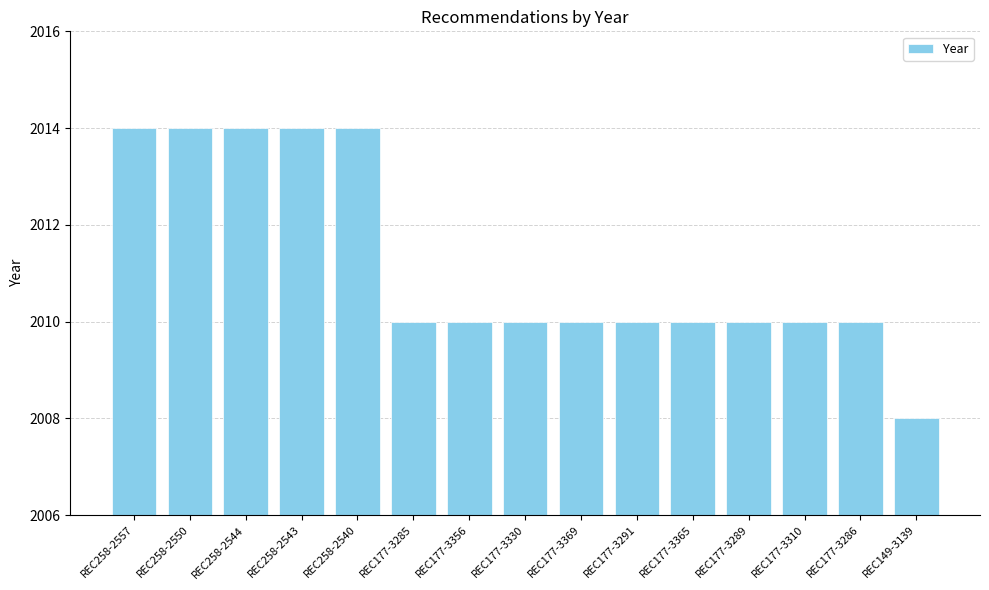

What position from the right is REC177-3310?

3